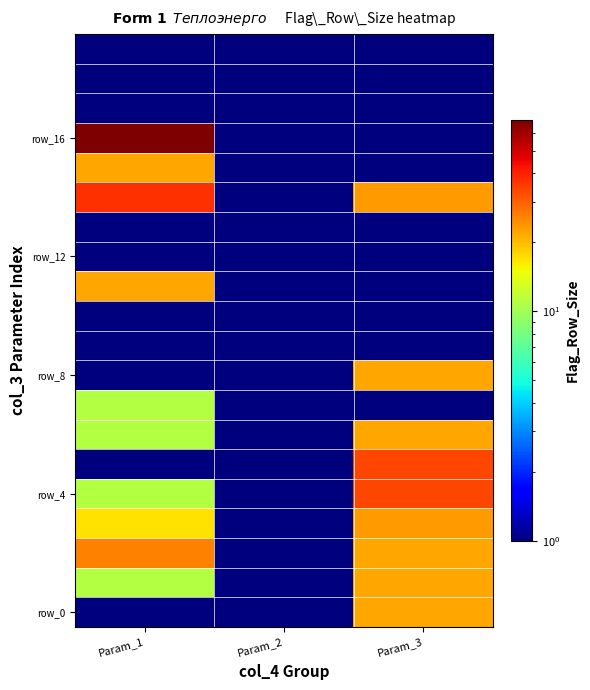

What is the difference between the highest and lowest values at Param_1?

67